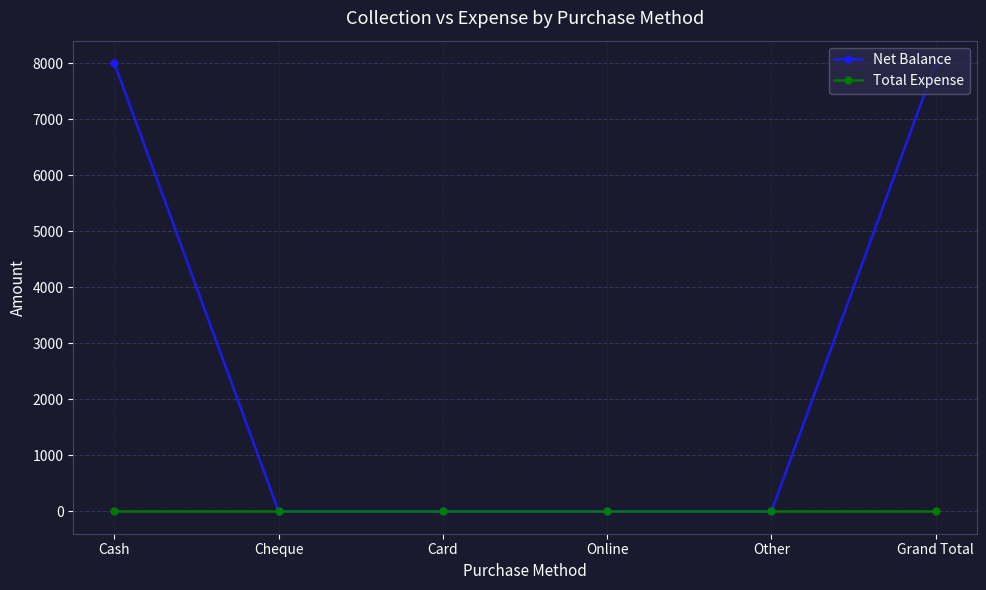

How many series are shown in this chart?

2